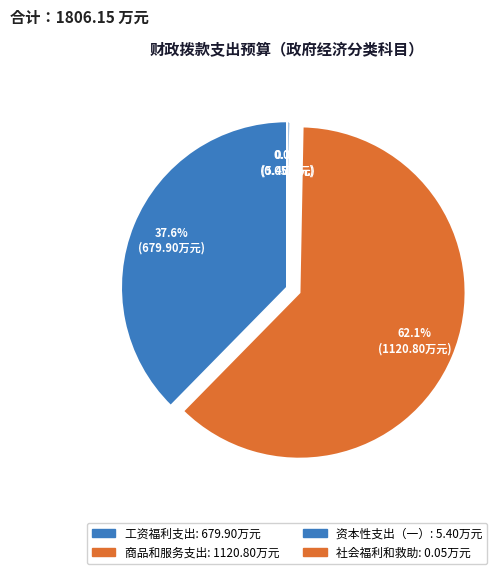

What is the change in value from 商品和服务支出 to 社会福利和救助?

-1120.8